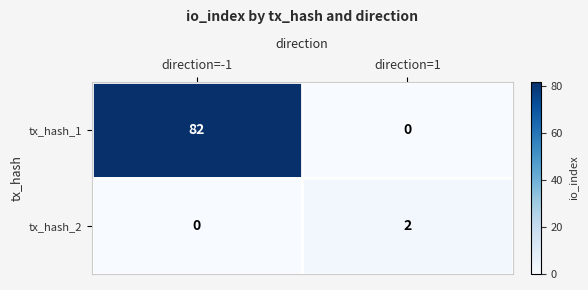

Which series has the widest spread of values?

tx_hash_1